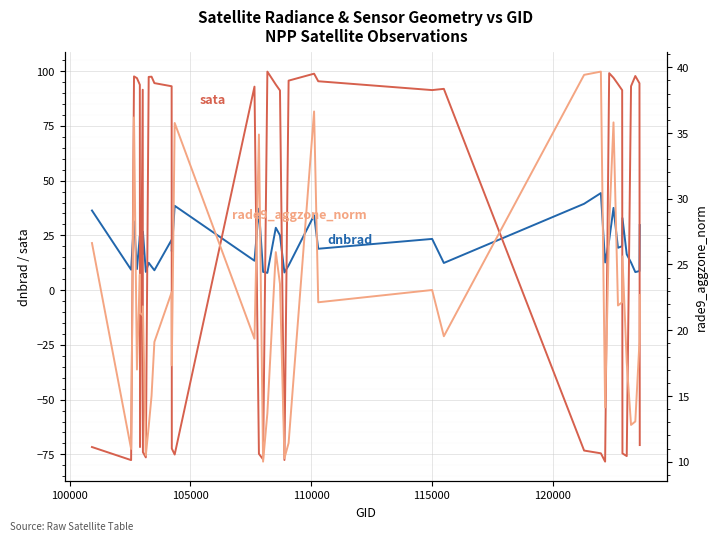

What is the sum of all dnbrad values?

829.7